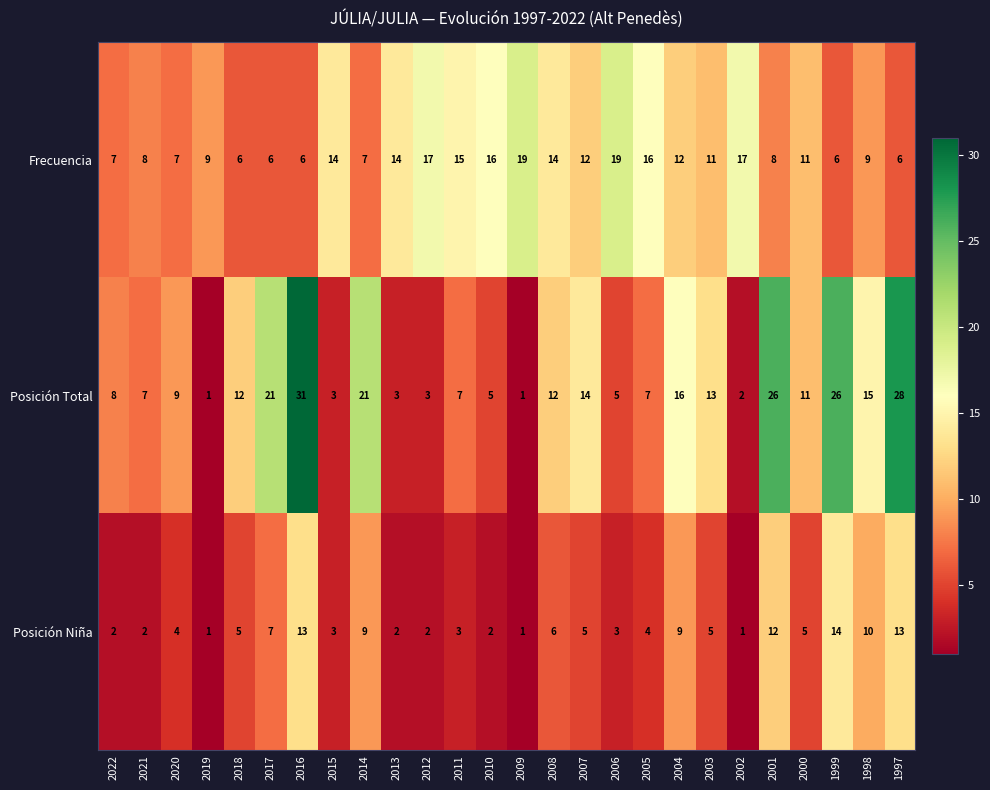

At which category does the chart reach its peak across all series?

2016